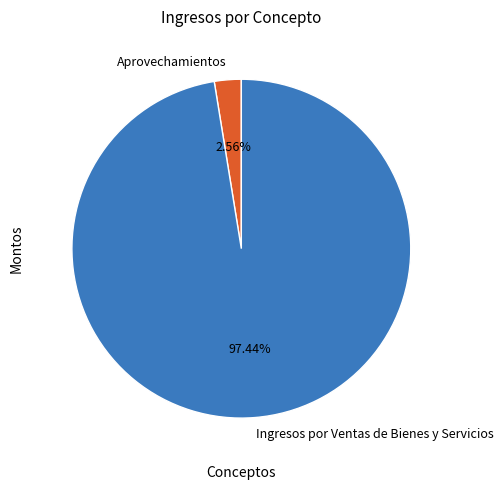

How many slices are in this pie chart?

2